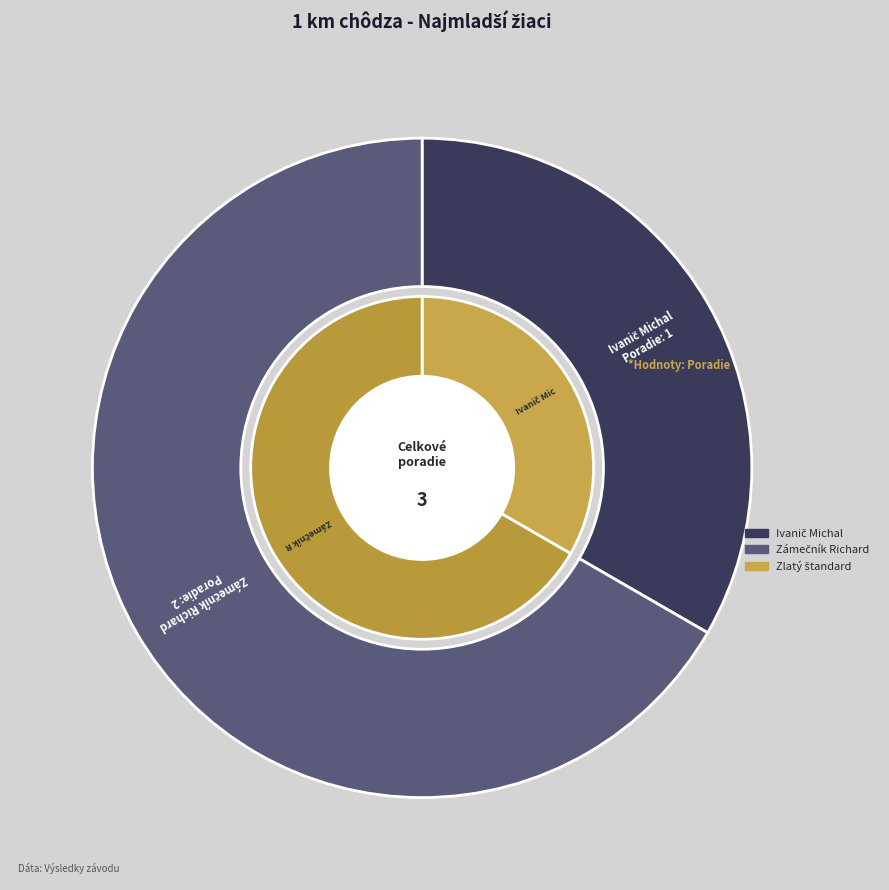

What is the smallest slice in the pie chart?

Ivanič Michal